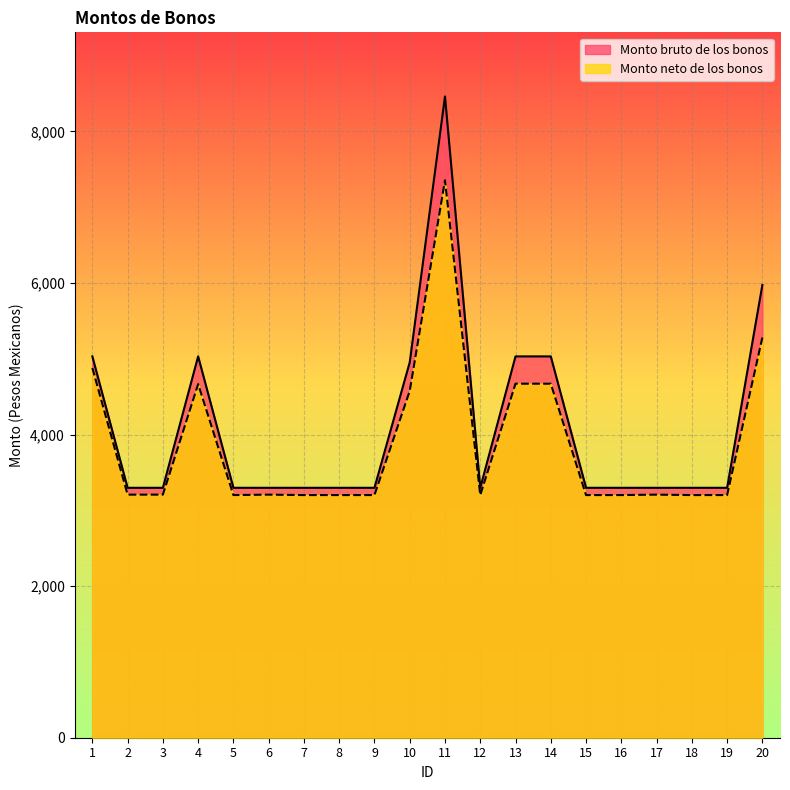

Rank the series by their average value, from lowest to highest.

Monto neto de los bonos, Monto bruto de los bonos